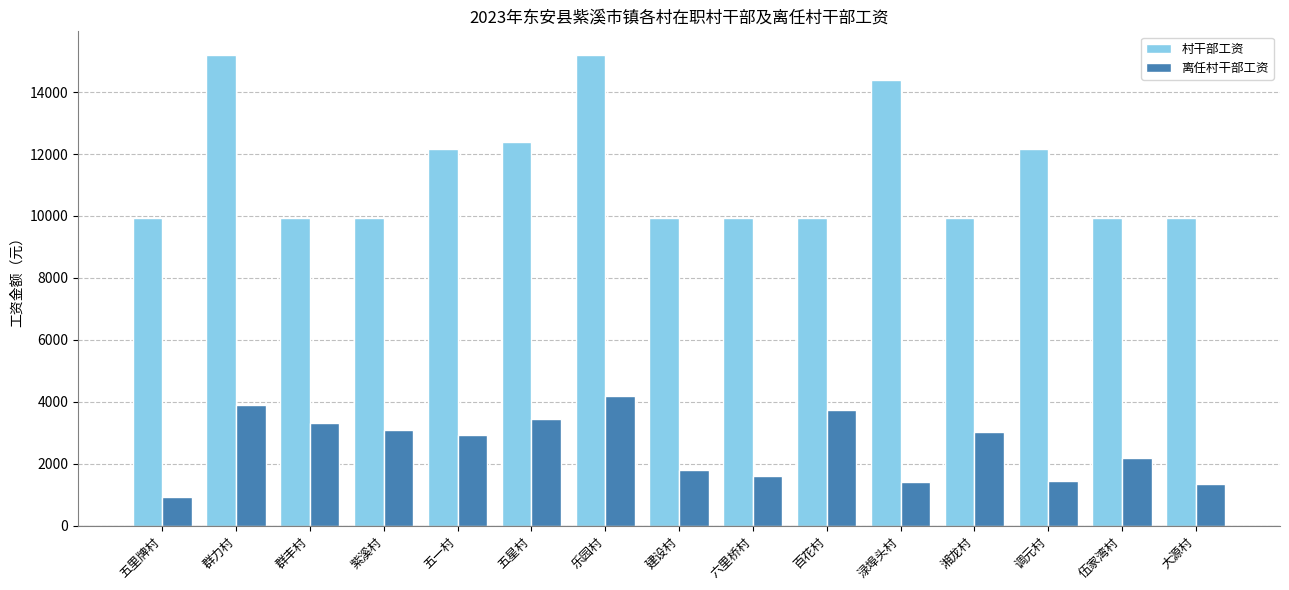

What is the label of the 1st bar from the right?

大源村